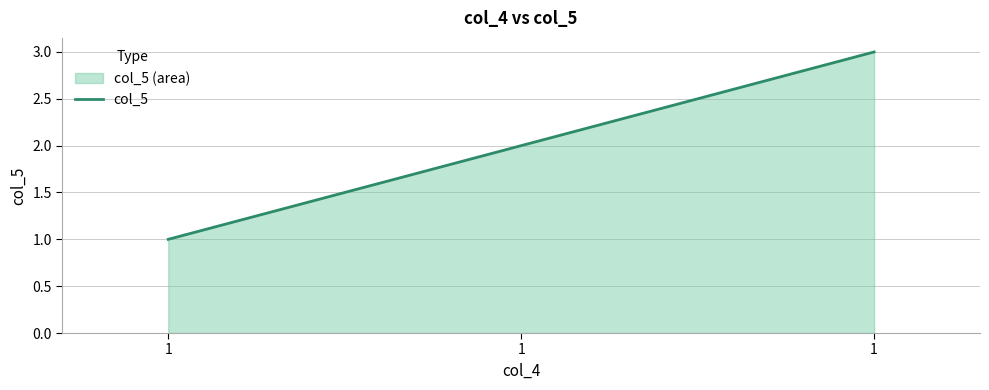

What is the difference between the second highest and minimum values?

1